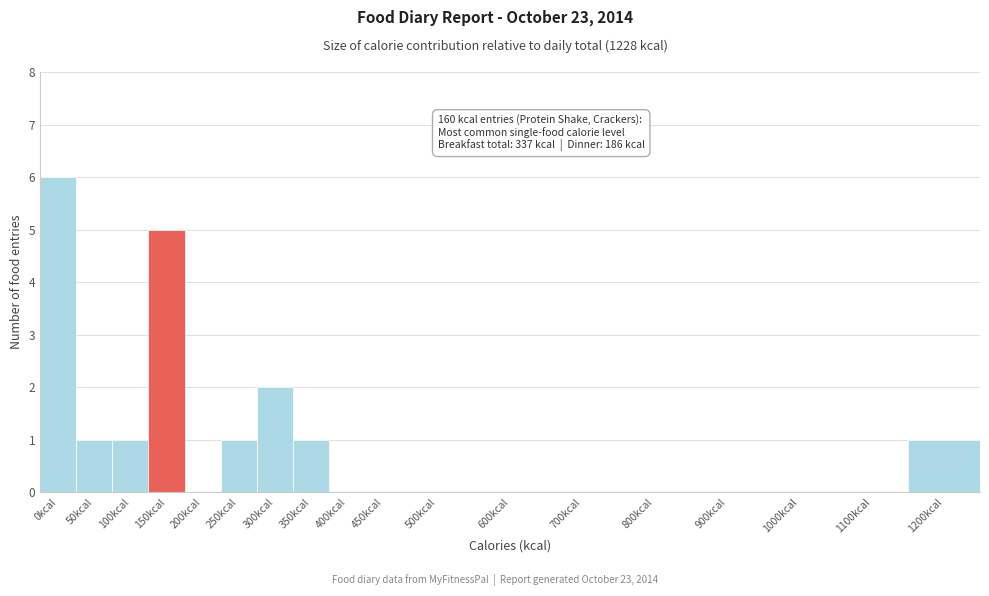

Reading left to right, transcribe all the data shown in this chart.

0kcal=6	50kcal=1	100kcal=1	150kcal=5	200kcal=0	250kcal=1	300kcal=2	350kcal=1	400kcal=0	450kcal=0	500kcal=0	600kcal=0	700kcal=0	800kcal=0	900kcal=0	1000kcal=0	1100kcal=0	1200kcal=1